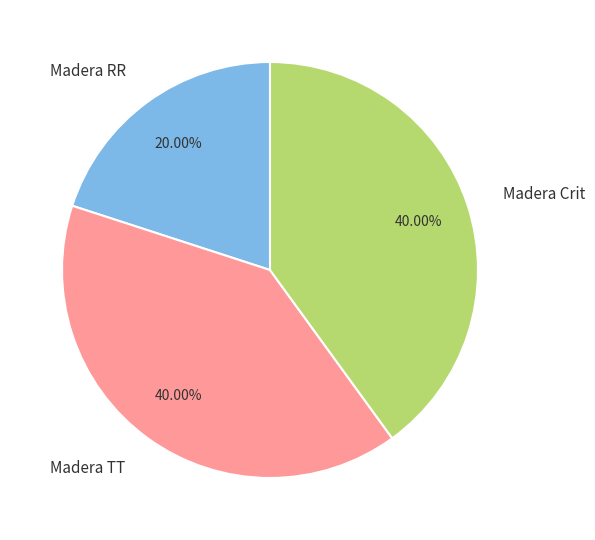

Which category has the smallest portion of the pie?

Madera RR